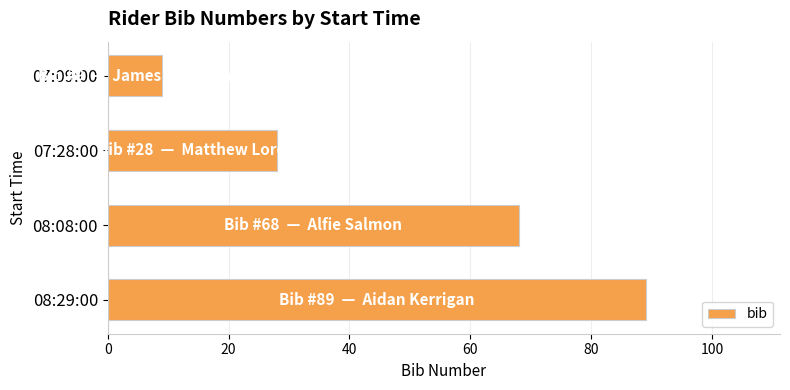

What is the minimum value shown in the chart?

9